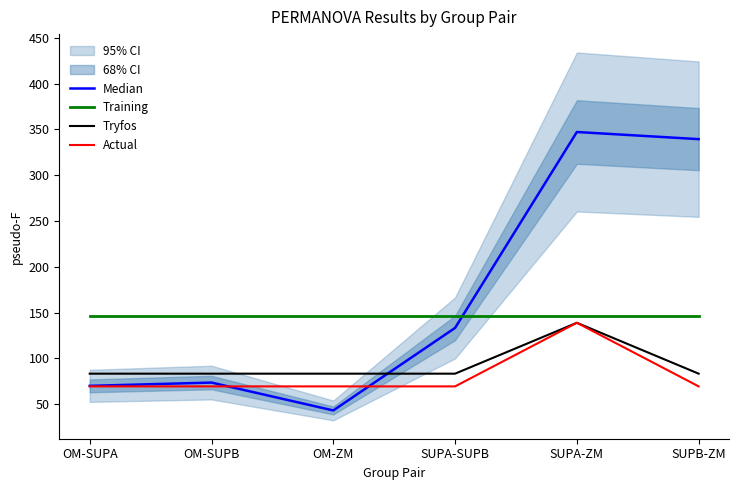

What is the value of the Median point at the 5th from the left?

347.3